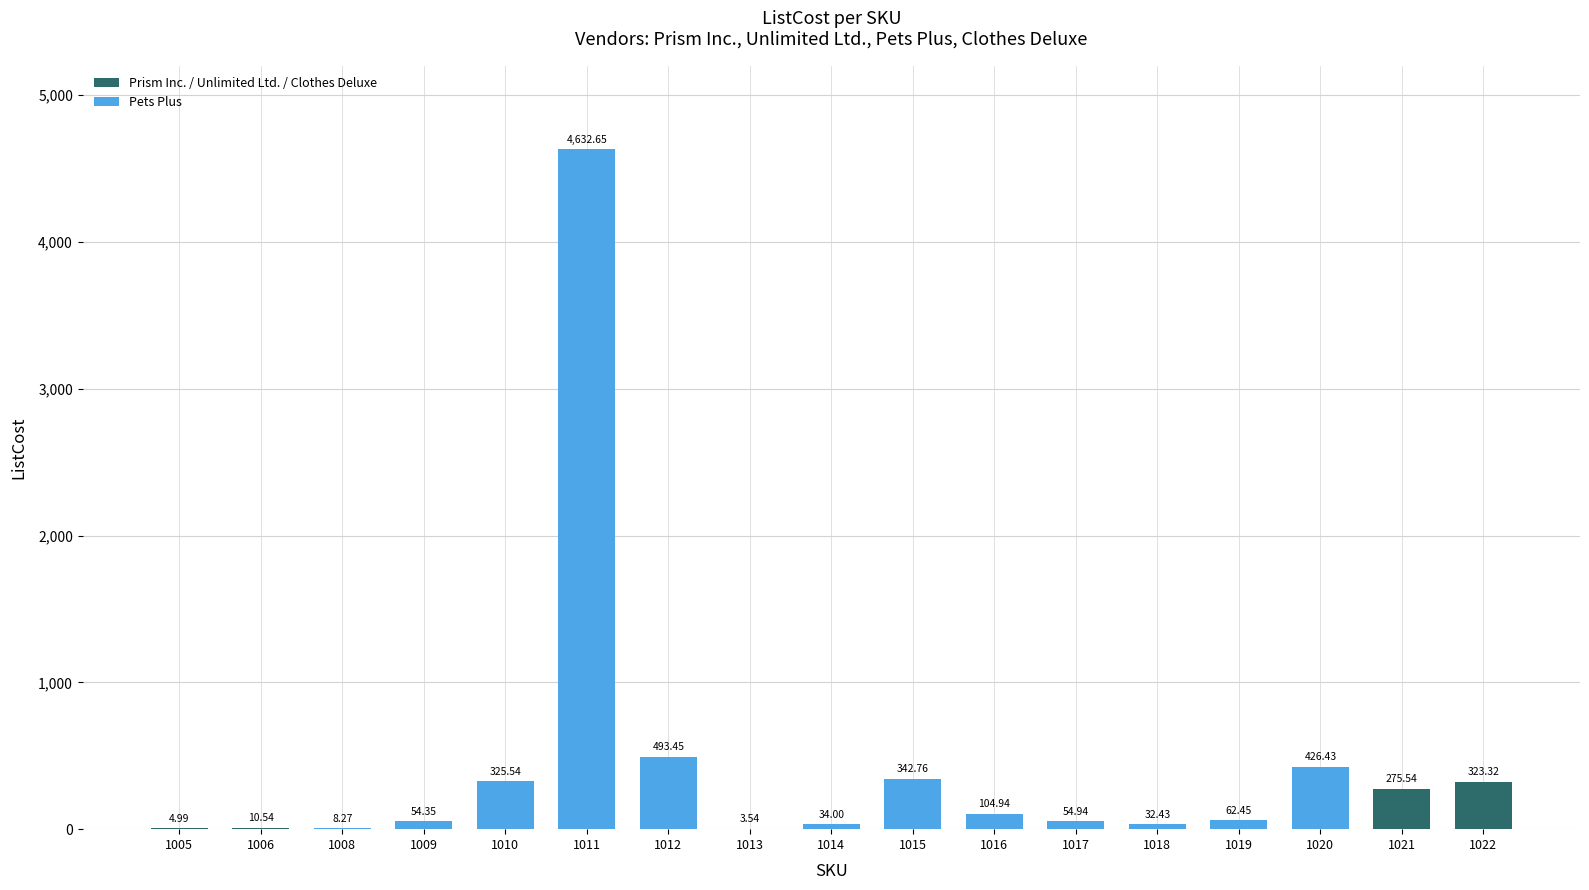

Between 1008 and 1019, which is larger?

1019